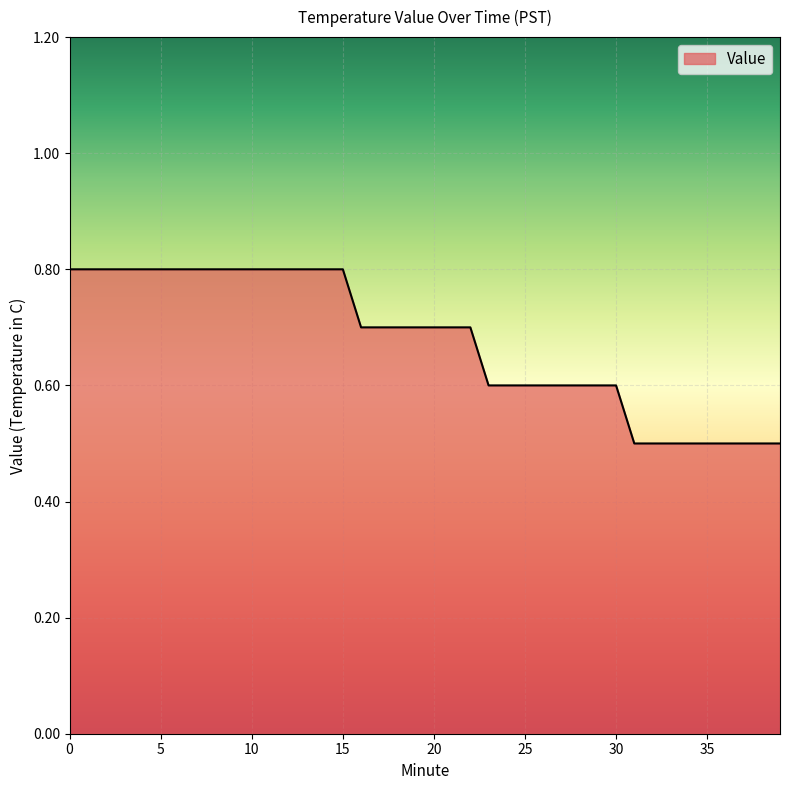

What is the difference between the maximum and minimum values?

0.3